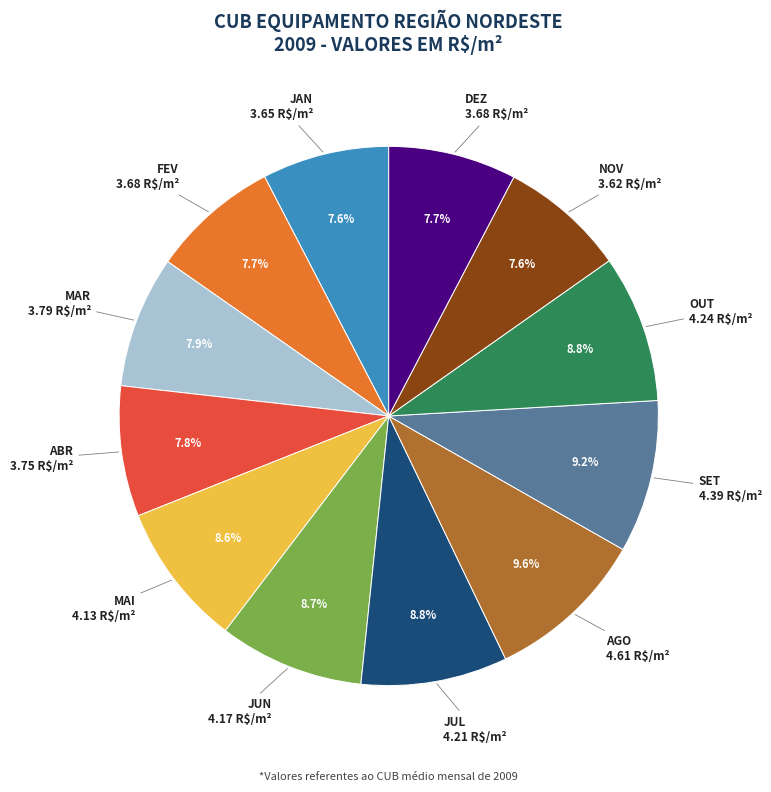

Does any single category account for the majority?

No